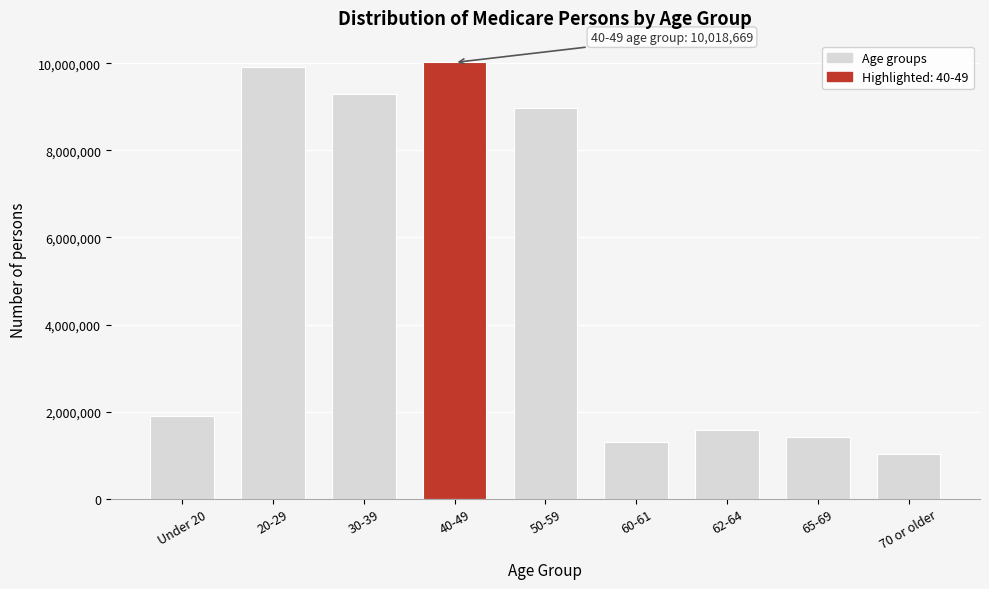

Reading right to left, what are all the values shown in this chart?

70 or older=1028279	65-69=1424336	62-64=1572681	60-61=1294062	50-59=8973817	40-49=10018669	30-39=9302984	20-29=9915858	Under 20=1907245